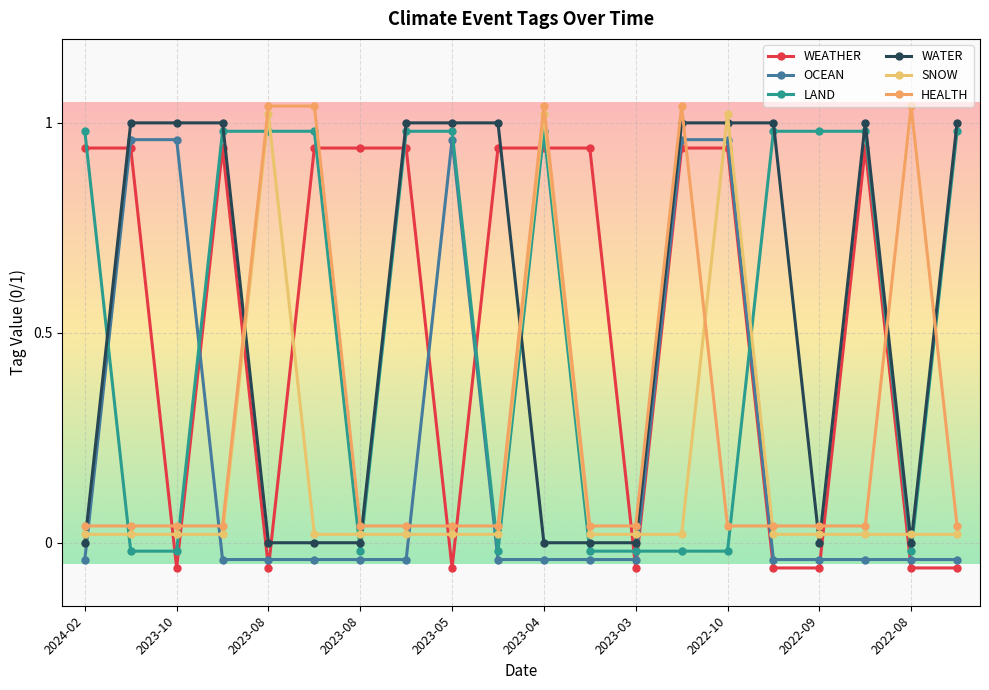

Reading right to left, list all the values displayed in this chart.

WEATHER: 2022-07=-0.1	2022-08=-0.1	2022-09=0.9	2022-09=-0.1	2022-09=-0.1	2022-10=0.9	2023-03=0.9	2023-03=-0.1	2023-03=0.9	2023-04=0.9	2023-04=0.9	2023-05=-0.1	2023-06=0.9	2023-08=0.9	2023-08=0.9	2023-08=-0.1	2023-10=0.9	2023-10=-0.1	2023-10=0.9	2024-02=0.9
OCEAN: 2022-07=-0.0	2022-08=-0.0	2022-09=-0.0	2022-09=-0.0	2022-09=-0.0	2022-10=1.0	2023-03=1.0	2023-03=-0.0	2023-03=-0.0	2023-04=-0.0	2023-04=-0.0	2023-05=1.0	2023-06=-0.0	2023-08=-0.0	2023-08=-0.0	2023-08=-0.0	2023-10=-0.0	2023-10=1.0	2023-10=1.0	2024-02=-0.0
LAND: 2022-07=1.0	2022-08=-0.0	2022-09=1.0	2022-09=1.0	2022-09=1.0	2022-10=-0.0	2023-03=-0.0	2023-03=-0.0	2023-03=-0.0	2023-04=1.0	2023-04=-0.0	2023-05=1.0	2023-06=1.0	2023-08=-0.0	2023-08=1.0	2023-08=1.0	2023-10=1.0	2023-10=-0.0	2023-10=-0.0	2024-02=1.0
WATER: 2022-07=1.0	2022-08=0.0	2022-09=1.0	2022-09=0.0	2022-09=1.0	2022-10=1.0	2023-03=1.0	2023-03=0.0	2023-03=0.0	2023-04=0.0	2023-04=1.0	2023-05=1.0	2023-06=1.0	2023-08=0.0	2023-08=0.0	2023-08=0.0	2023-10=1.0	2023-10=1.0	2023-10=1.0	2024-02=0.0
SNOW: 2022-07=0.0	2022-08=0.0	2022-09=0.0	2022-09=0.0	2022-09=0.0	2022-10=1.0	2023-03=0.0	2023-03=0.0	2023-03=0.0	2023-04=1.0	2023-04=0.0	2023-05=0.0	2023-06=0.0	2023-08=0.0	2023-08=0.0	2023-08=1.0	2023-10=0.0	2023-10=0.0	2023-10=0.0	2024-02=0.0
HEALTH: 2022-07=0.0	2022-08=1.0	2022-09=0.0	2022-09=0.0	2022-09=0.0	2022-10=0.0	2023-03=1.0	2023-03=0.0	2023-03=0.0	2023-04=1.0	2023-04=0.0	2023-05=0.0	2023-06=0.0	2023-08=0.0	2023-08=1.0	2023-08=1.0	2023-10=0.0	2023-10=0.0	2023-10=0.0	2024-02=0.0